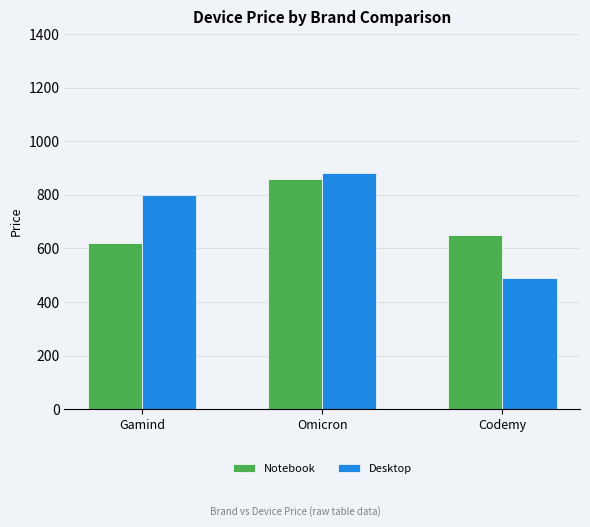

Is the value of Notebook at Omicron greater than the value of Desktop at Omicron?

No